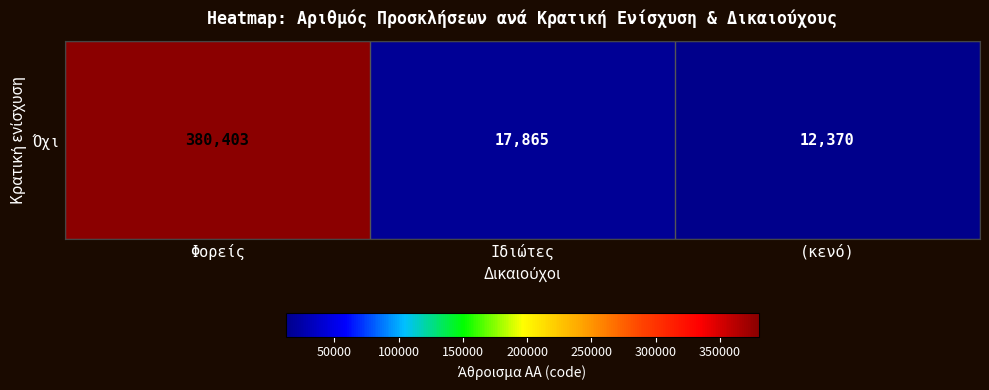

At which category does the chart reach its minimum across all series?

(κενό)